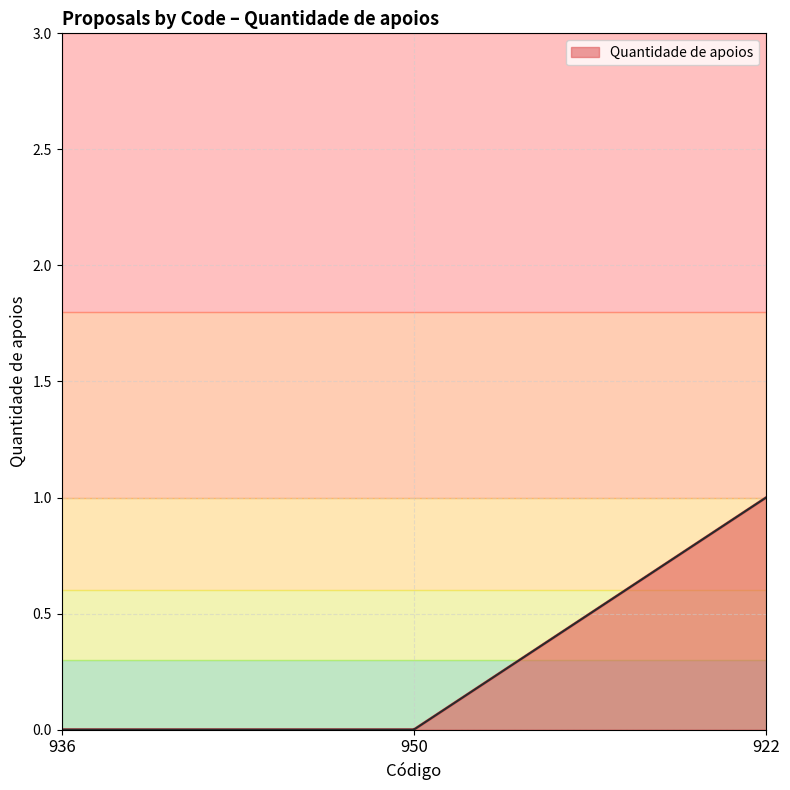

Is this an area chart (filled region under the line)?

Yes